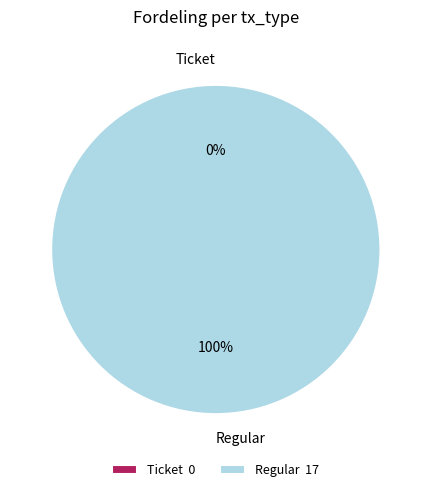

Count the number of slices in the pie.

2